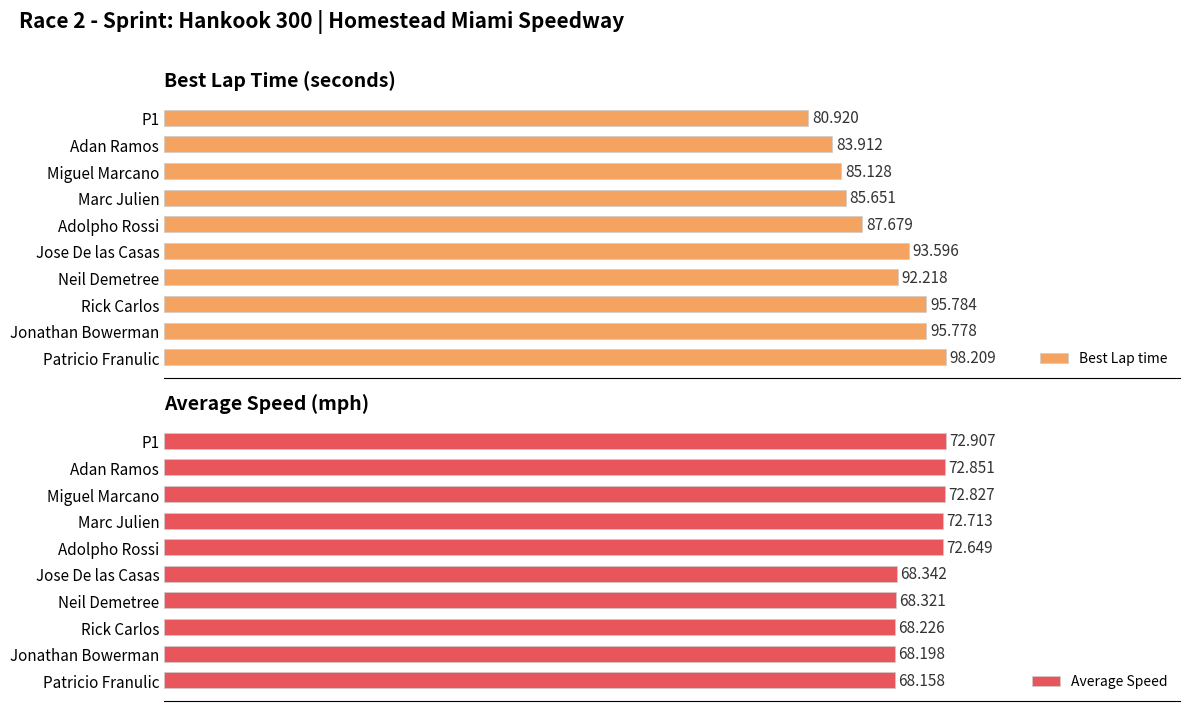

At which label is Best Lap time closest to 89?

Adolpho Rossi